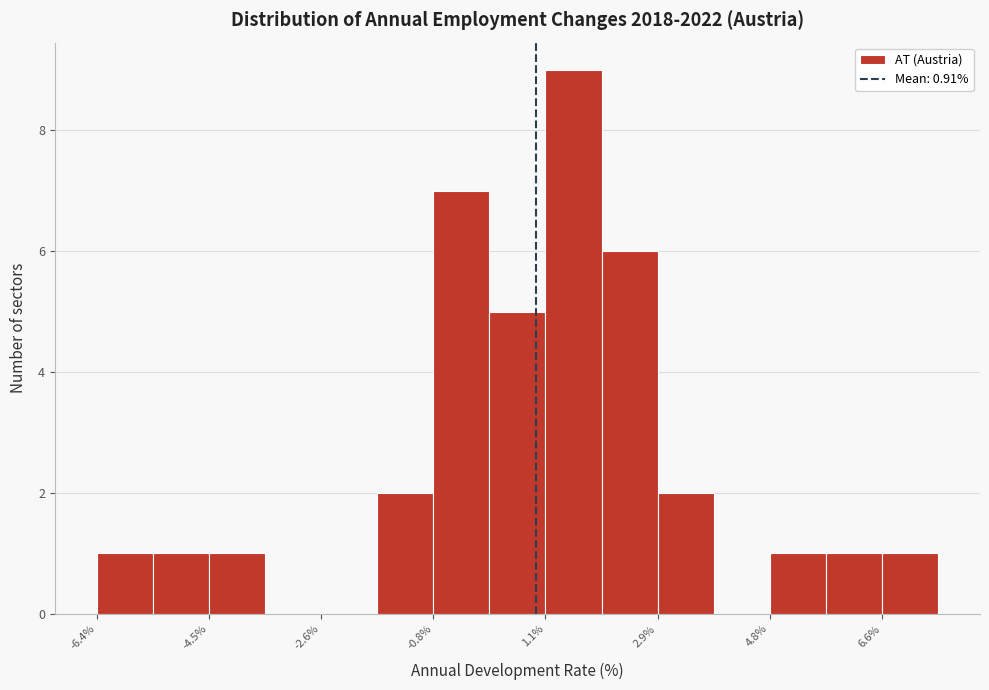

What is the height of the bar covering -4.4 to -3.6 on the x-axis? Neither the bar edges nor the heights are printed on the chart, so give them approximately, as read against the axes.

1